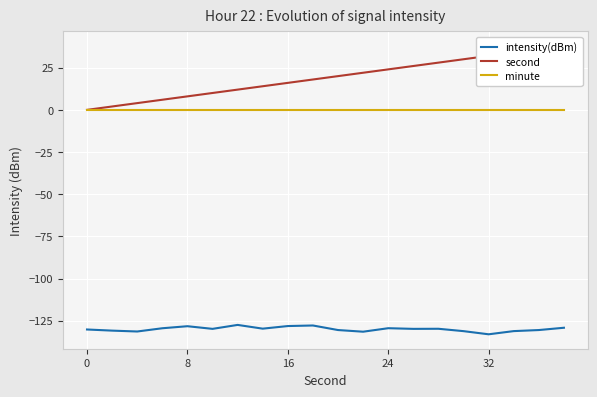

List the series in order of their peak value, lowest first.

intensity(dBm), minute, second